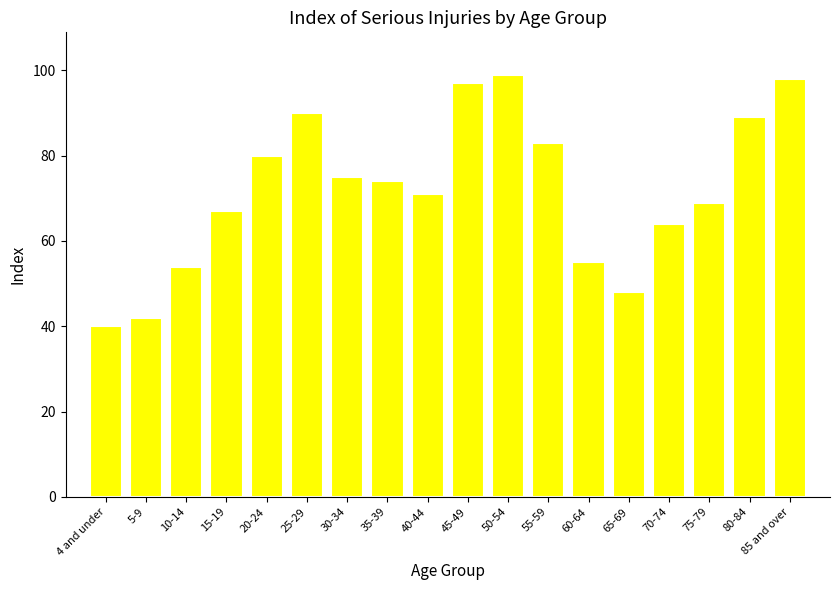

Is it true that the value at 20-24 is 45?

False